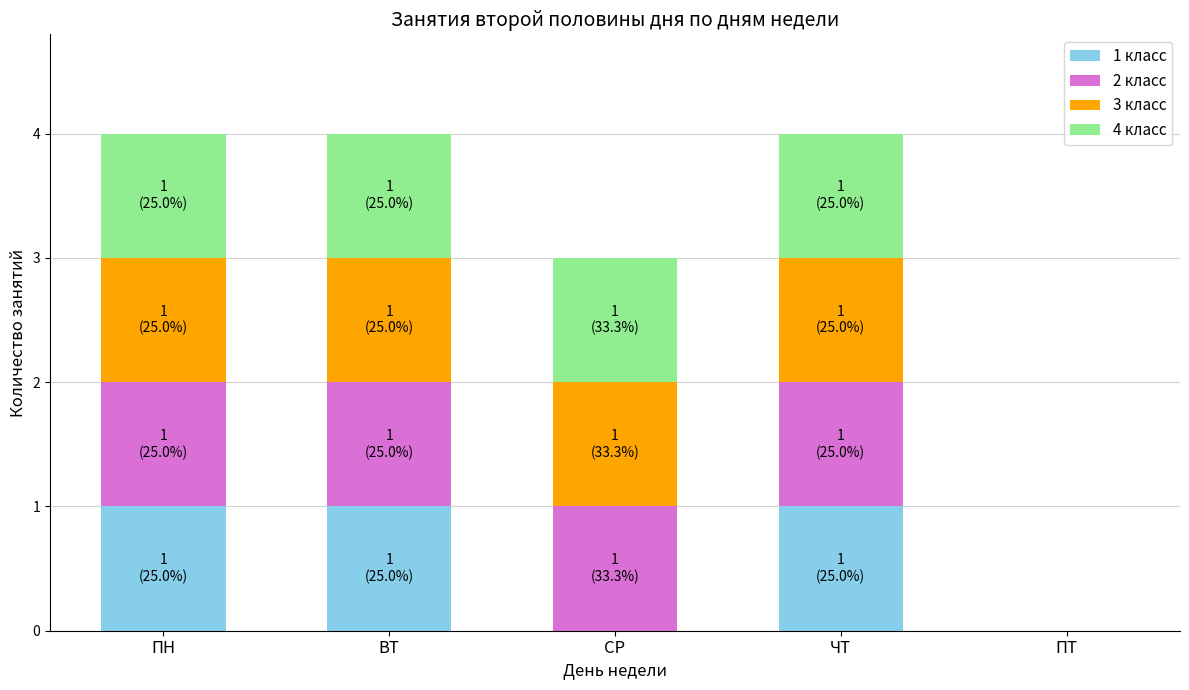

Reading right to left, list the values for the 1 класс series.

ПТ=0	ЧТ=1	СР=0	ВТ=1	ПН=1